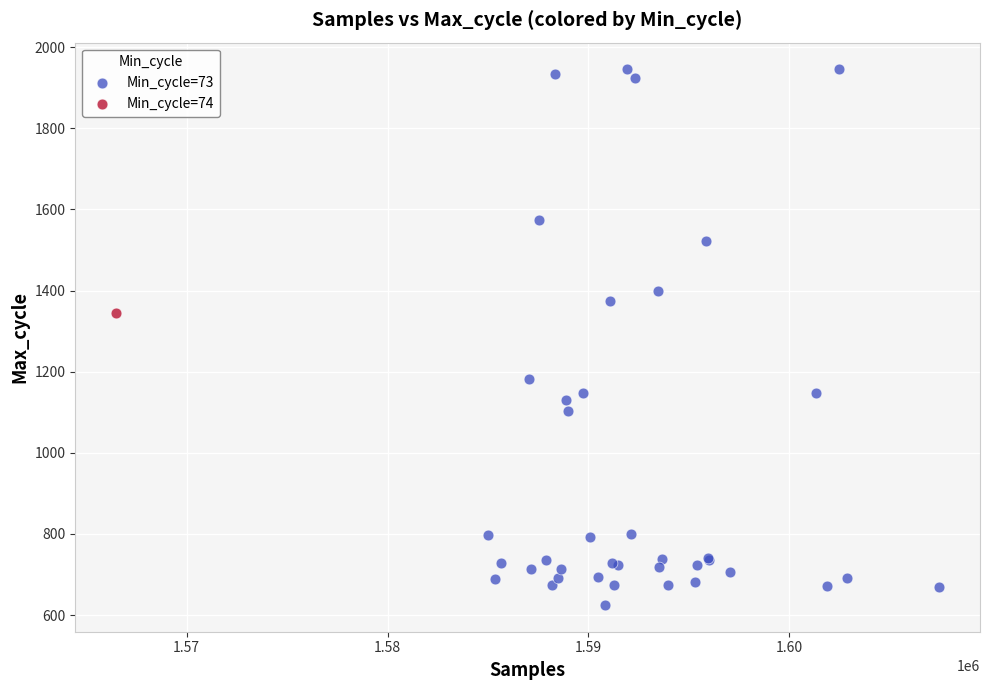

What are all the series names shown in the legend?

Min_cycle=73, Min_cycle=74